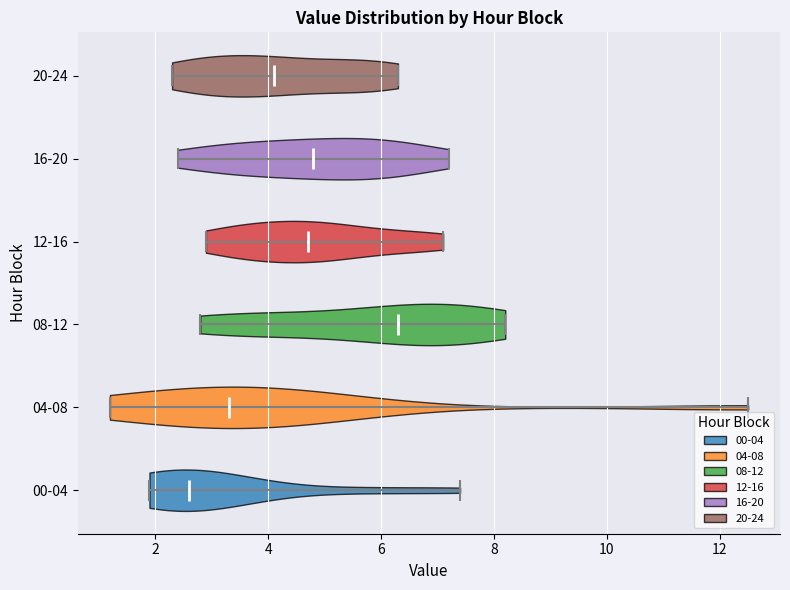

What is the highest point the violin for 12-16 reaches on the x-axis? The values are not printed on the chart, so give them approximately, as read against the axis.

7.2